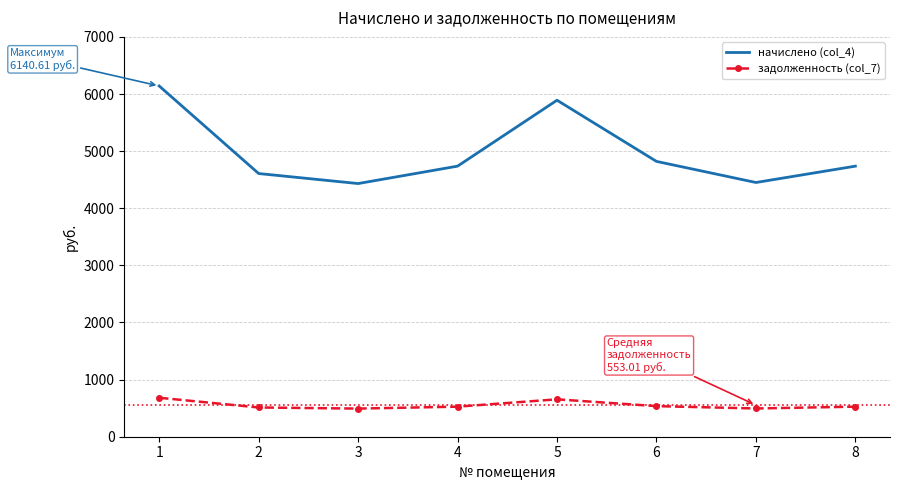

What value does the задолженность (col_7) series have at 2?

512.0